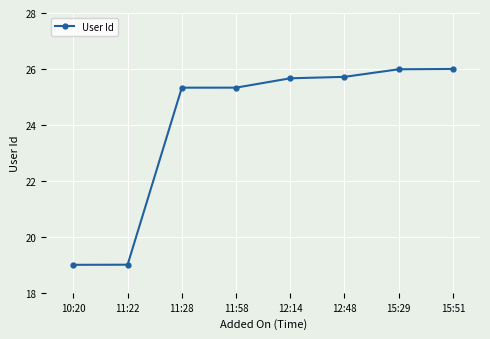

What is the sum of the values at 15:29 and 12:48?

51.7